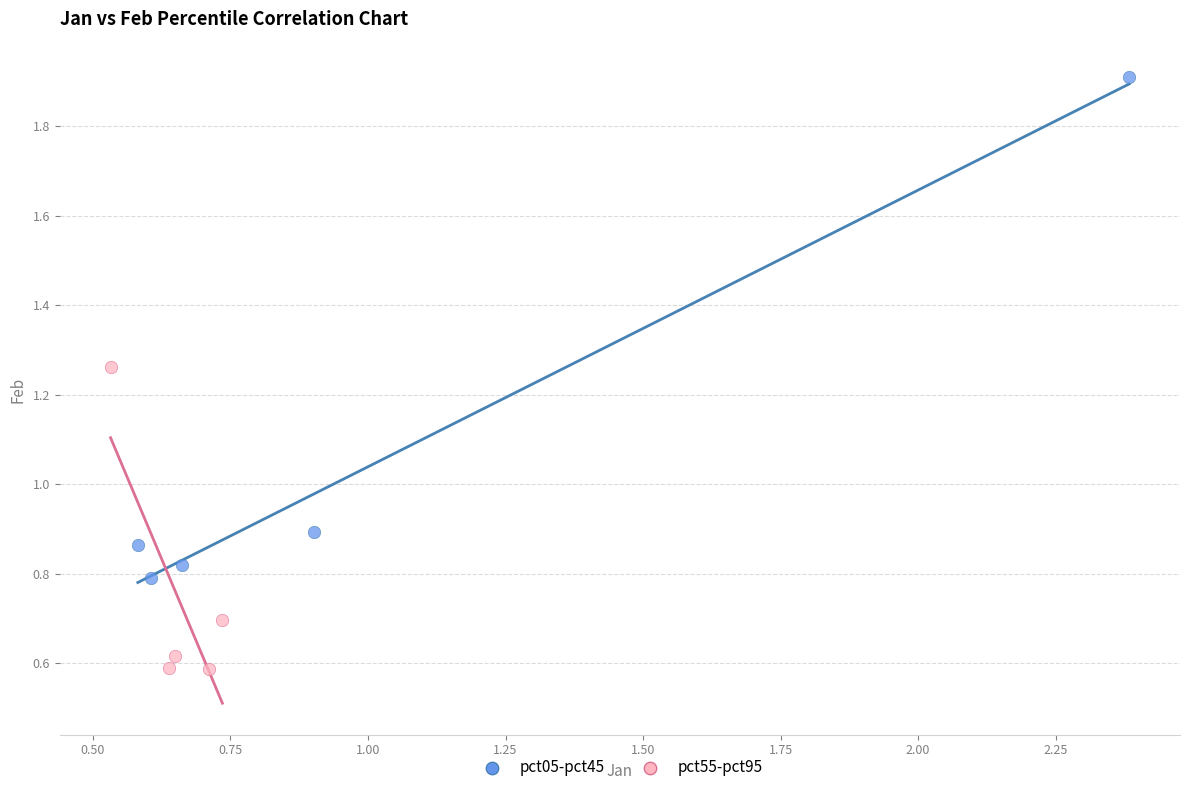

Which series contains the lowest Y value?

pct55-pct95